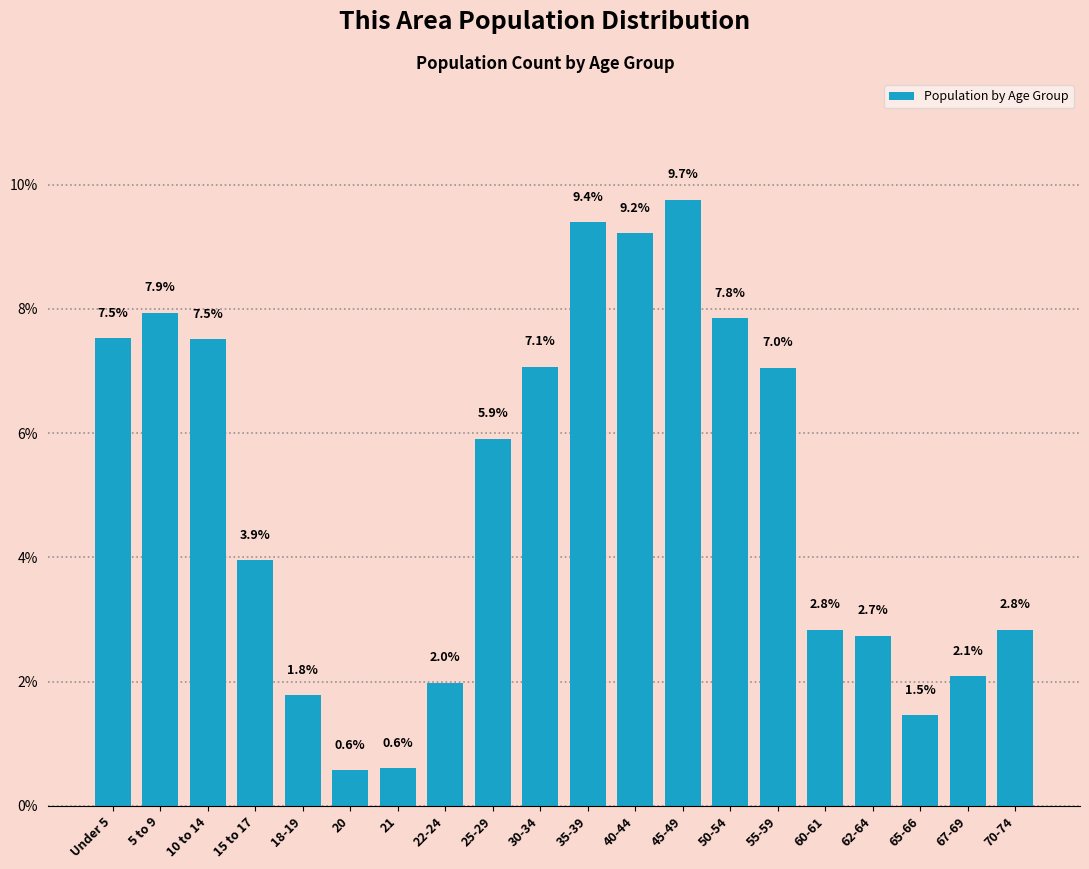

Reading left to right, extract all data points from this chart.

Under 5=7.5	5 to 9=7.9	10 to 14=7.5	15 to 17=3.9	18-19=1.8	20=0.6	21=0.6	22-24=2.0	25-29=5.9	30-34=7.1	35-39=9.4	40-44=9.2	45-49=9.7	50-54=7.8	55-59=7.0	60-61=2.8	62-64=2.7	65-66=1.5	67-69=2.1	70-74=2.8